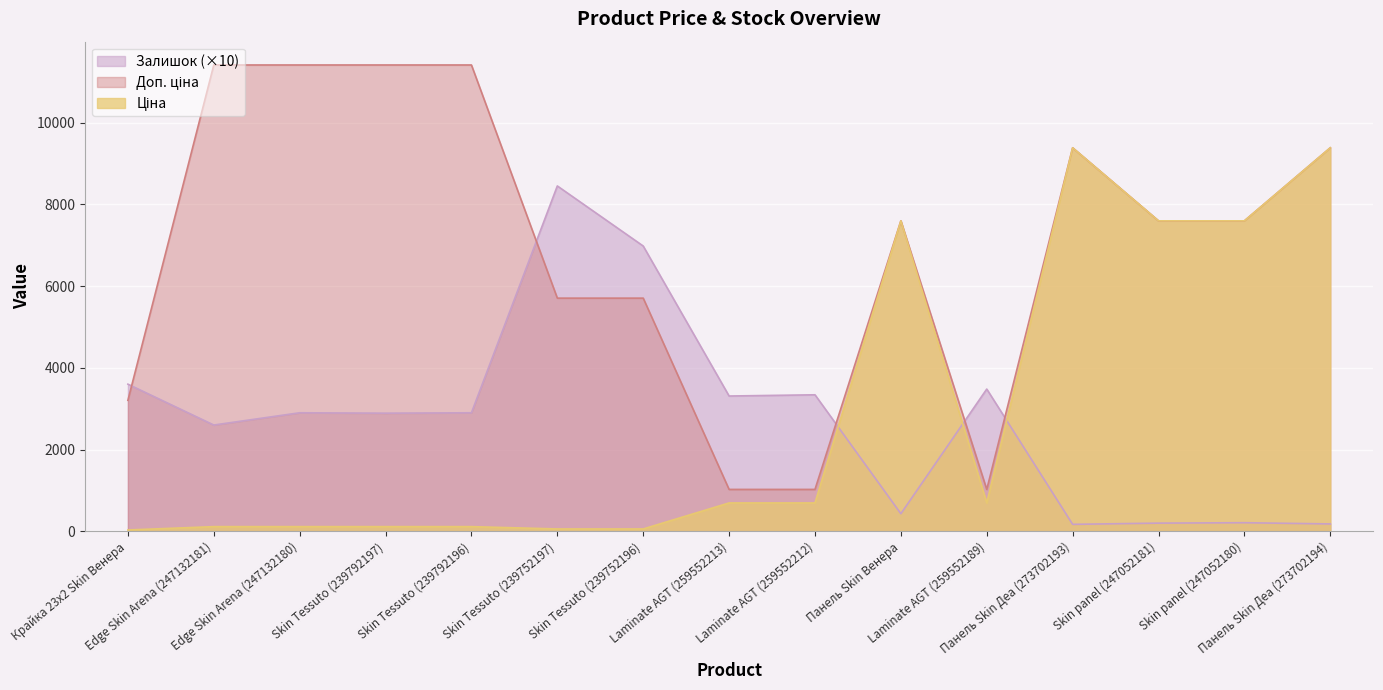

What are all the series names shown in the legend?

Ціна, Доп. ціна, Залишок